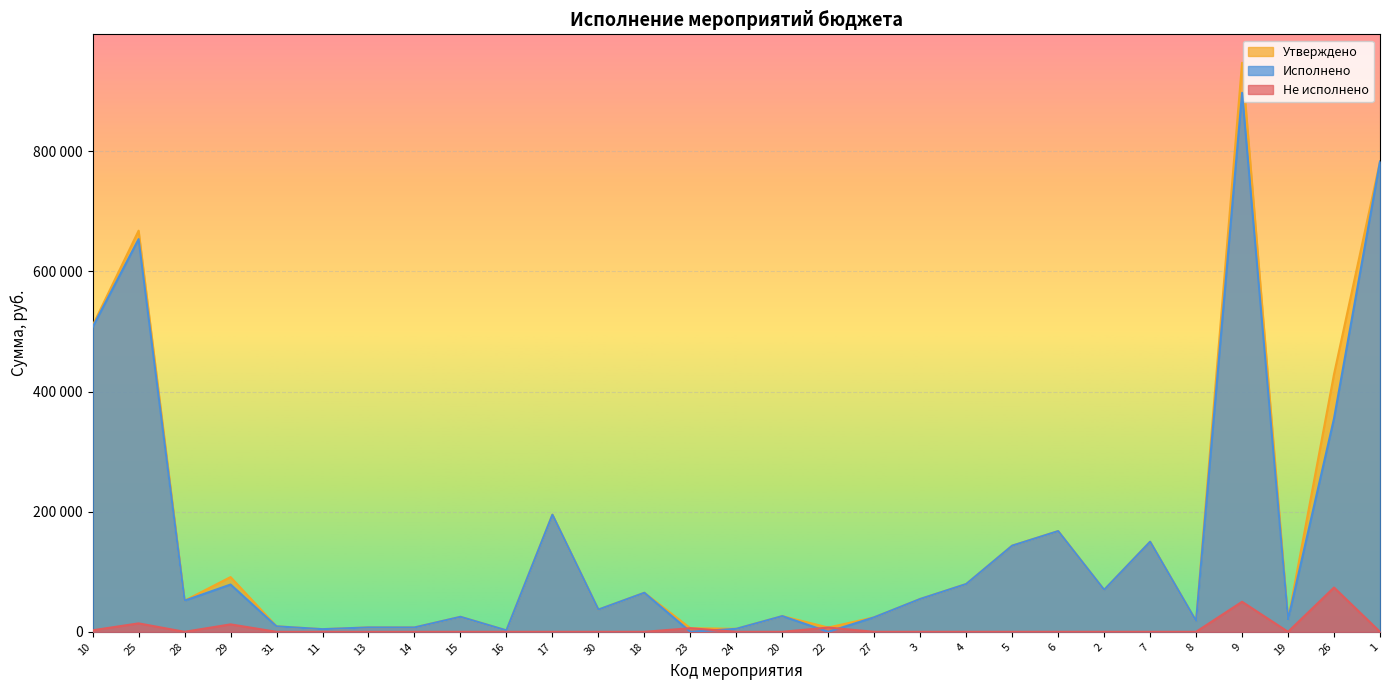

How many distinct data groups are displayed?

3